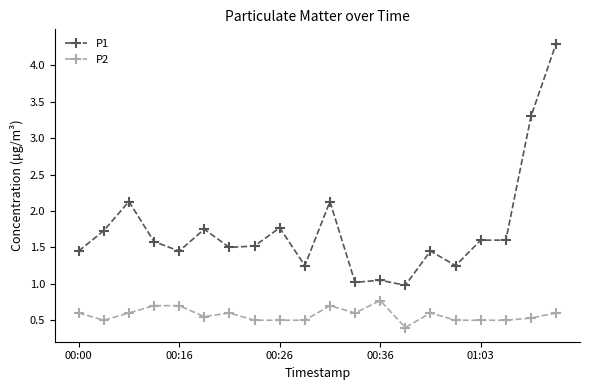

True or false: P2 has more than 2 points higher than both neighbors.

True